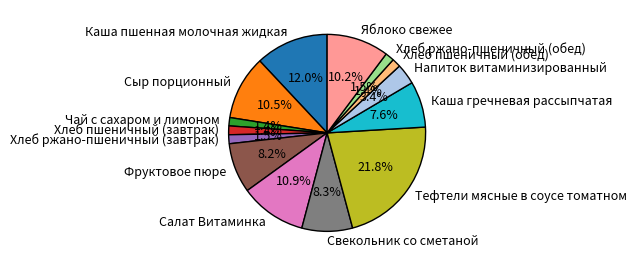

Which slice is the largest?

Тефтели мясные в соусе томатном